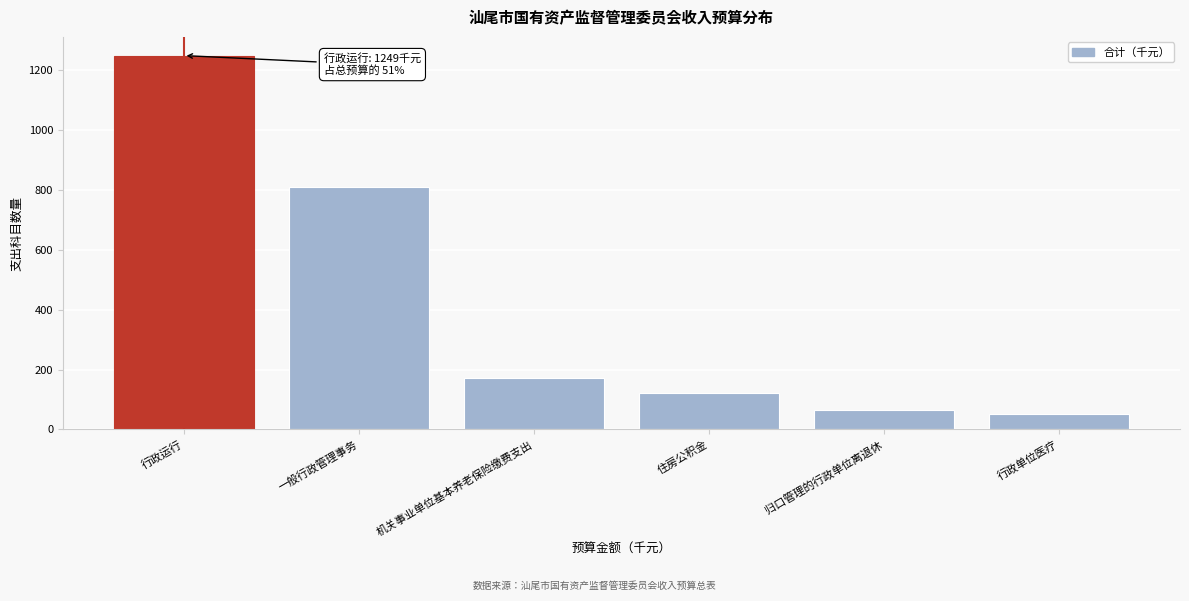

Reading left to right, transcribe all the data shown in this chart.

行政运行=1249.0	一般行政管理事务=810.0	机关事业单位基本养老保险缴费支出=173.2	住房公积金=120.0	归口管理的行政单位离退休=65.0	行政单位医疗=52.0